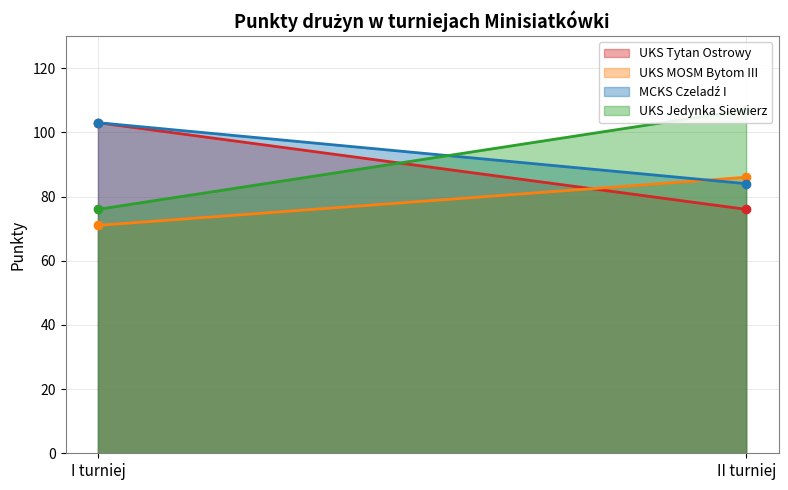

List the labels in order of UKS MOSM Bytom III value, largest first.

II turniej, I turniej